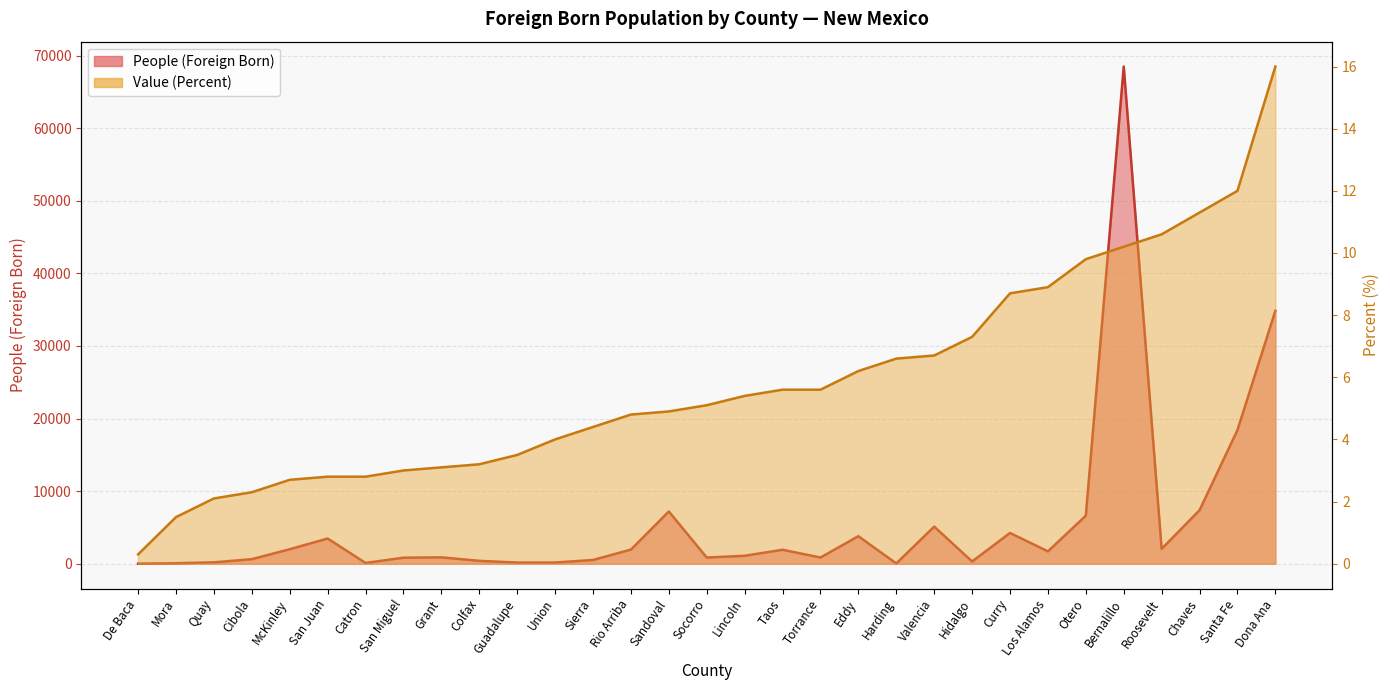

Between Roosevelt and San Miguel, which is larger?

Roosevelt